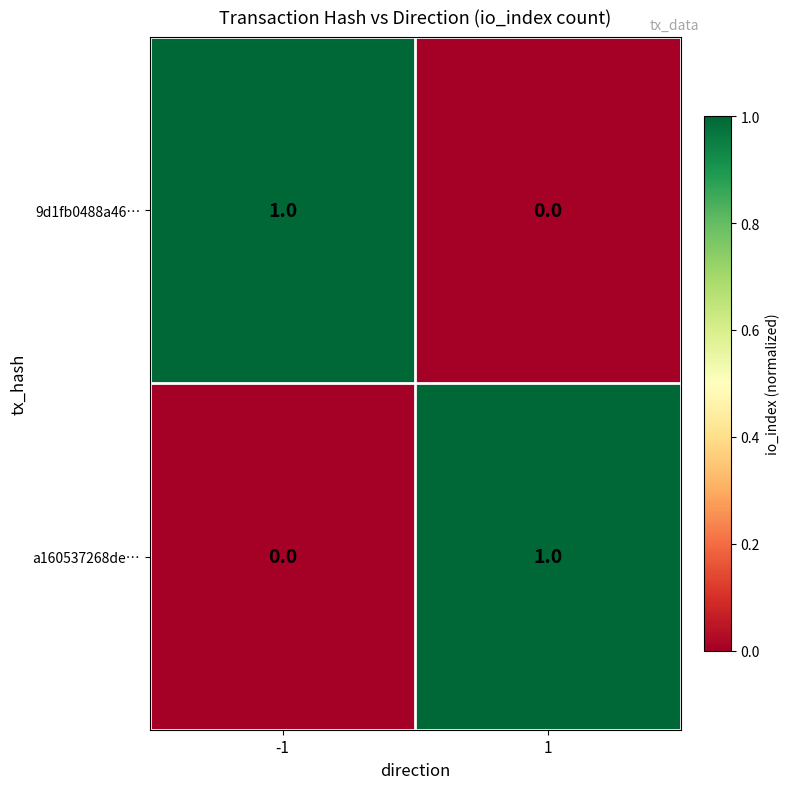

What is the spread (max minus min) of values at -1?

1